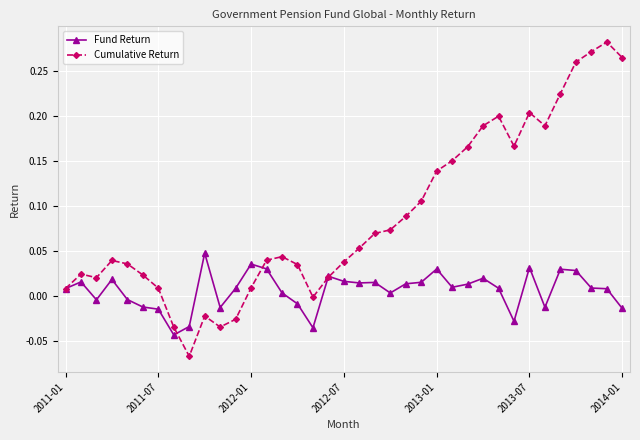

True or false: Fund Return and Cumulative Return cross at least once.

True